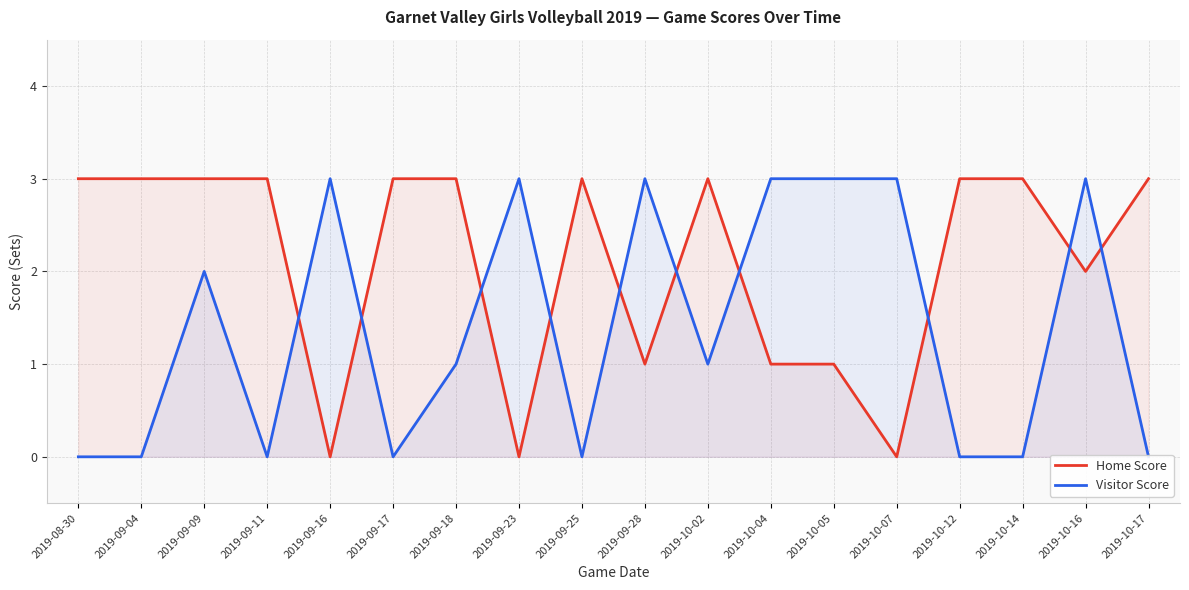

How many intersections are there between Home Score and Visitor Score?

10